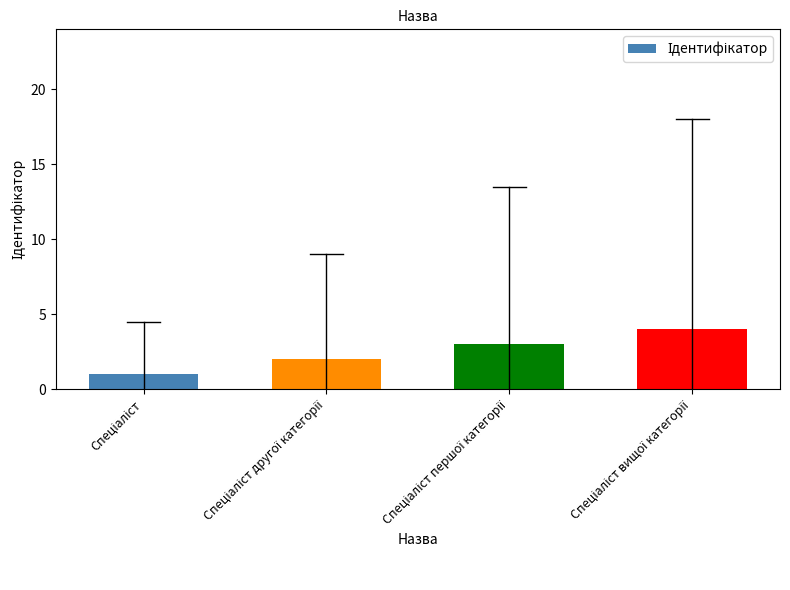

What is the smallest value displayed?

1